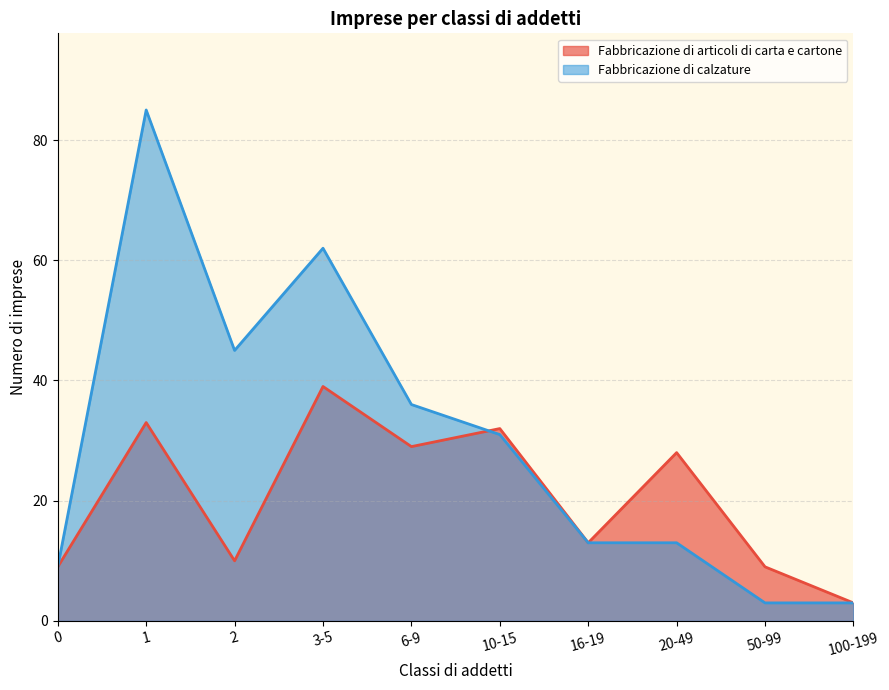

What is the label of the 9th point from the left?

50-99